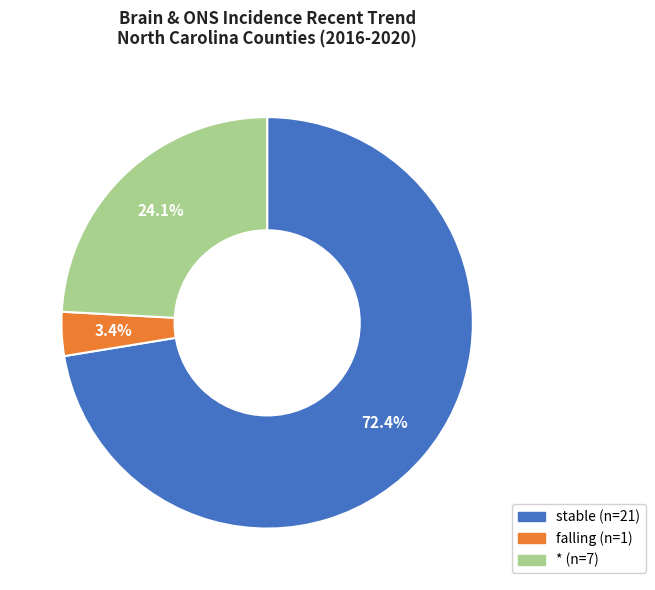

How many slices are in this pie chart?

3